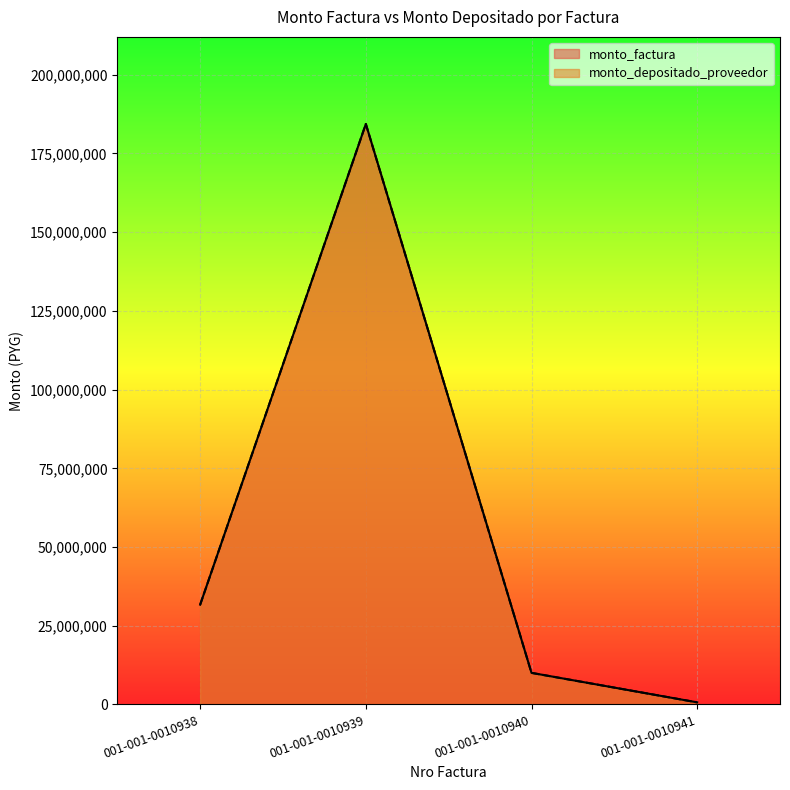

Which series has the largest range (max minus min)?

monto_factura